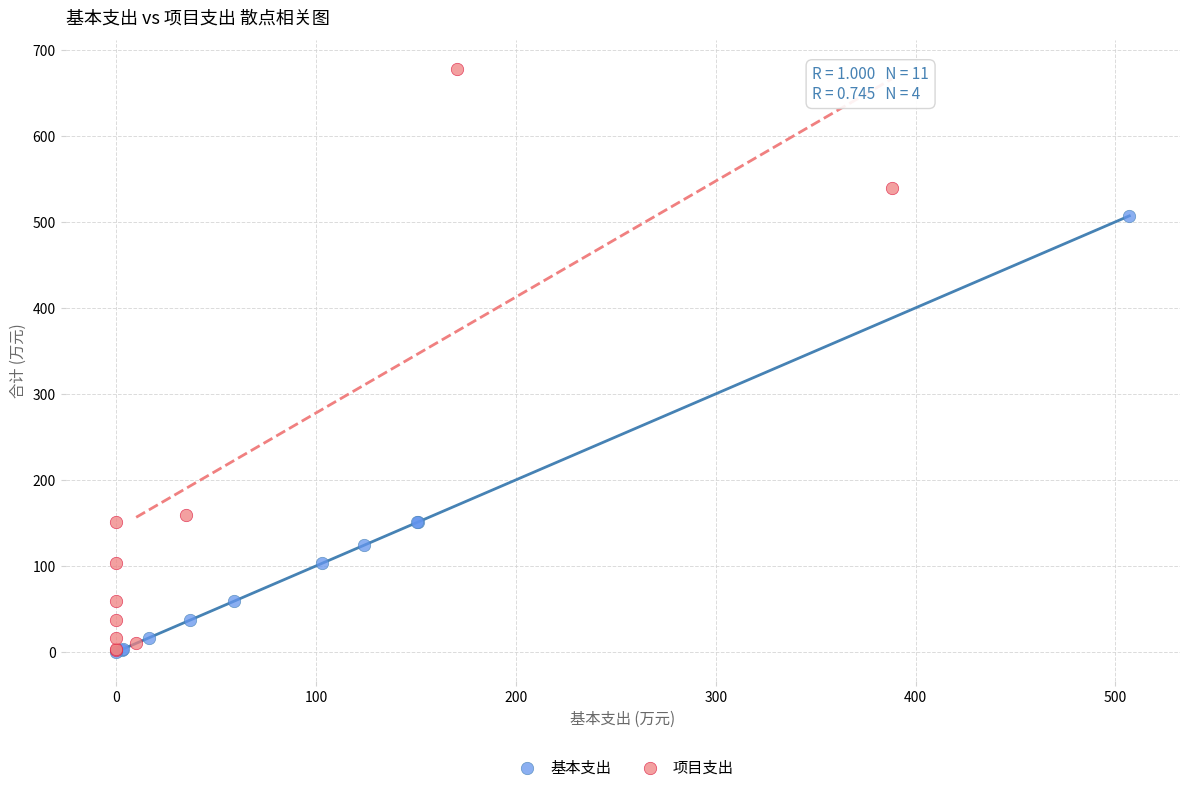

Which series has the widest spread of Y values?

项目支出